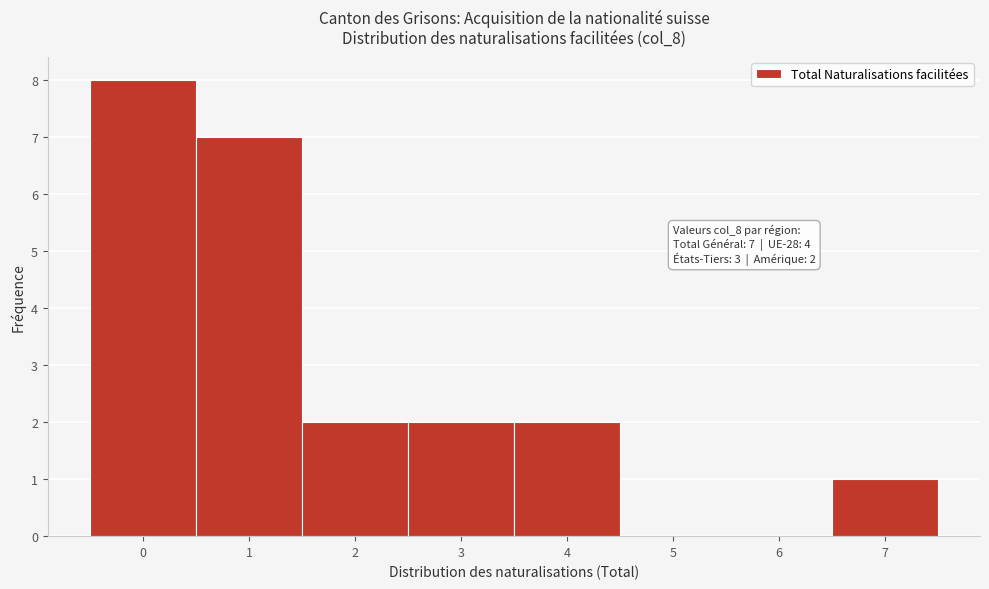

Over which range of the x-axis is the bar tallest?

-0.5 to 0.5